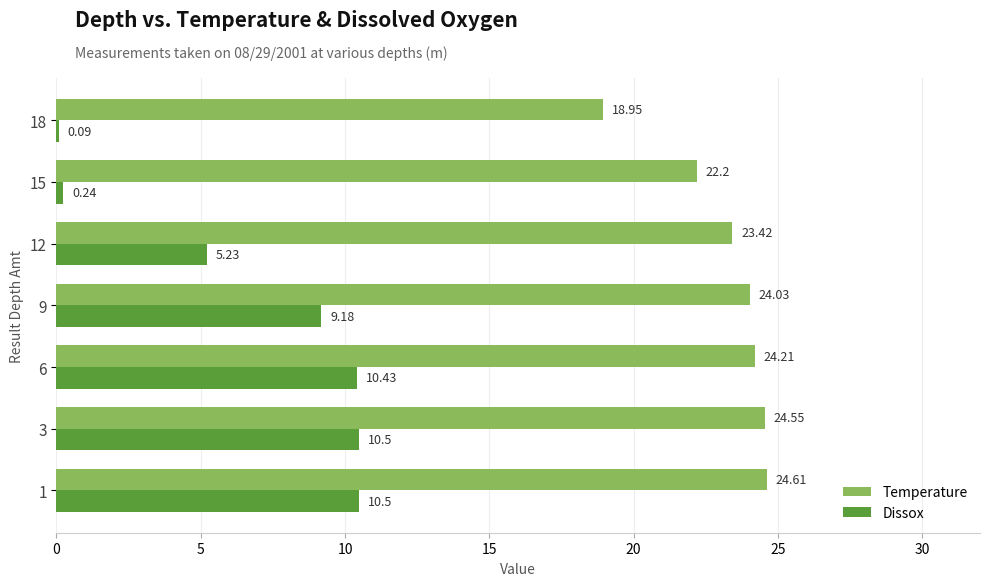

What is the sum of the Dissox values at 18 and 12?

5.3